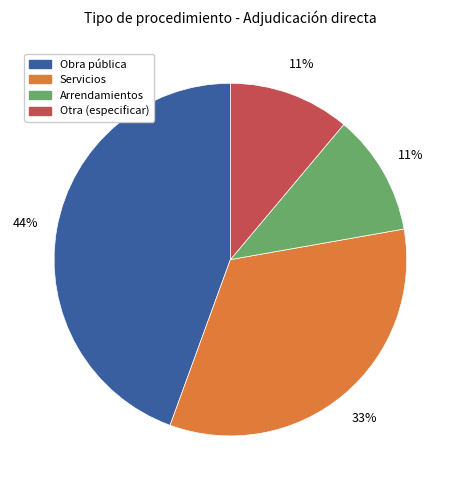

Is there any slice that represents more than half of the pie?

No